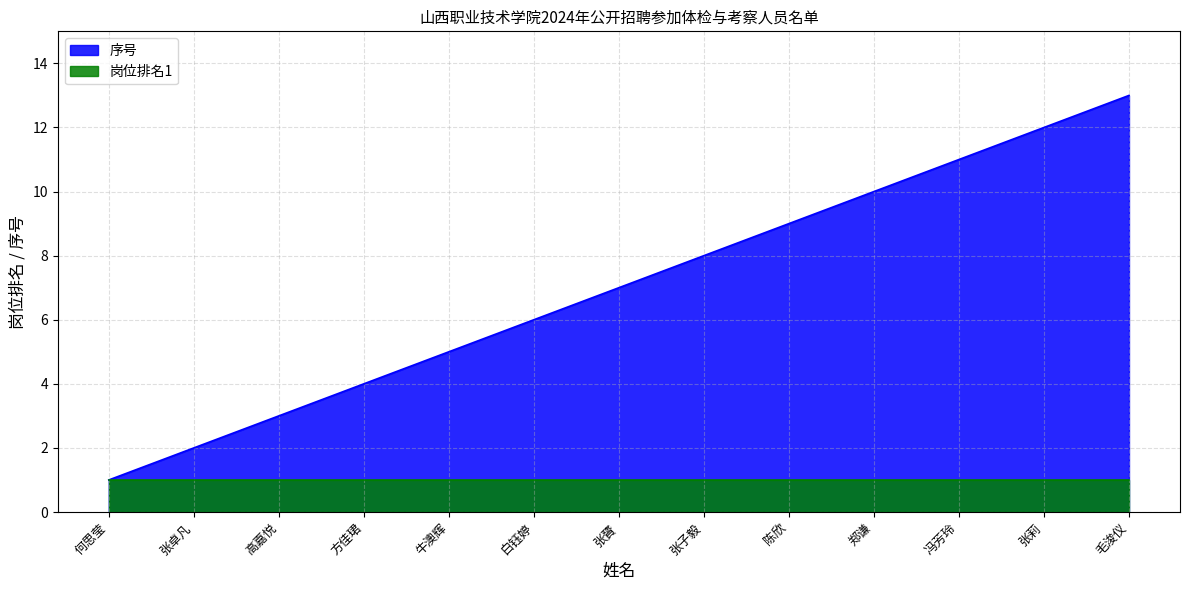

What is the difference between the values at 冯芳玲 and 张卓凡?

9